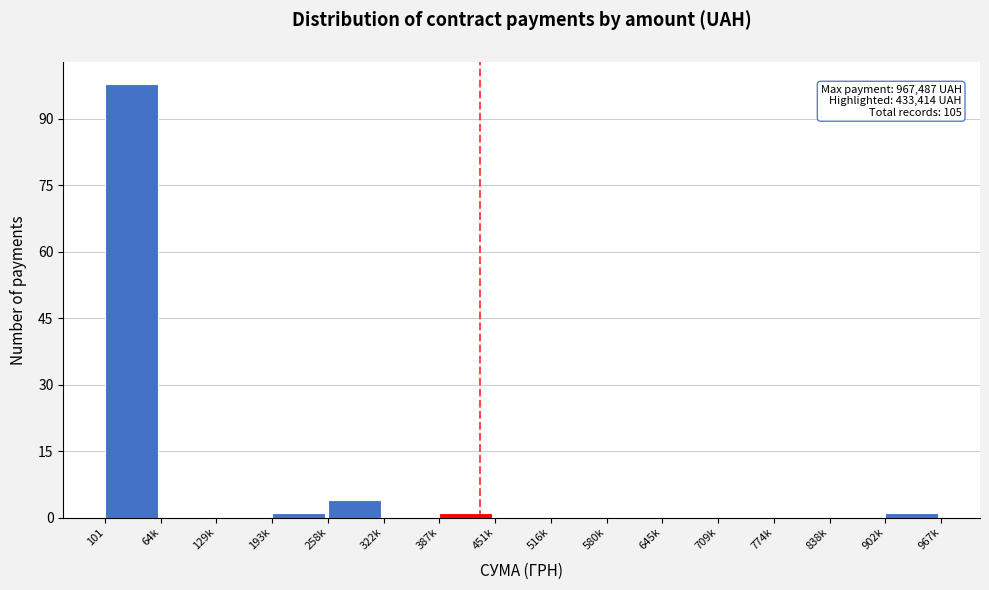

Reading left to right, what are all the values shown in this chart?

101=98	64k=0	129k=0	193k=1	258k=4	322k=0	387k=1	451k=0	516k=0	580k=0	645k=0	709k=0	774k=0	838k=0	902k=1